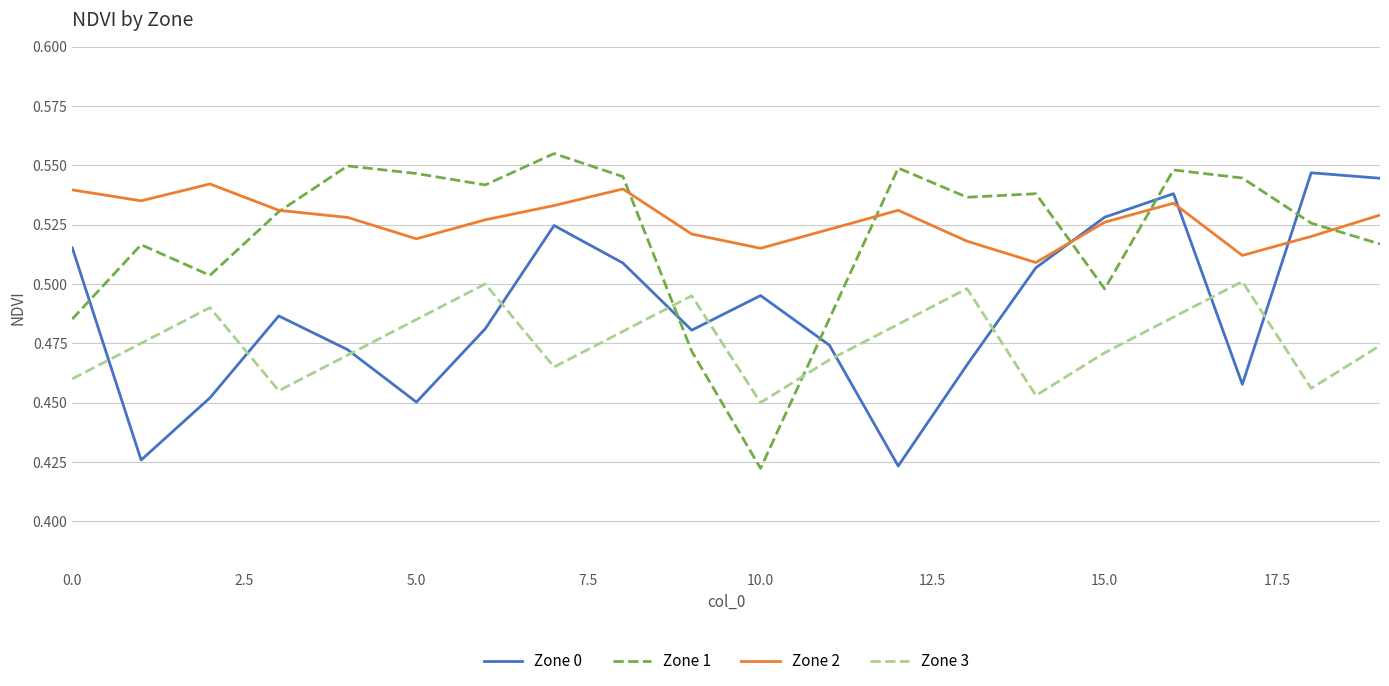

How many lines are shown in the chart?

4